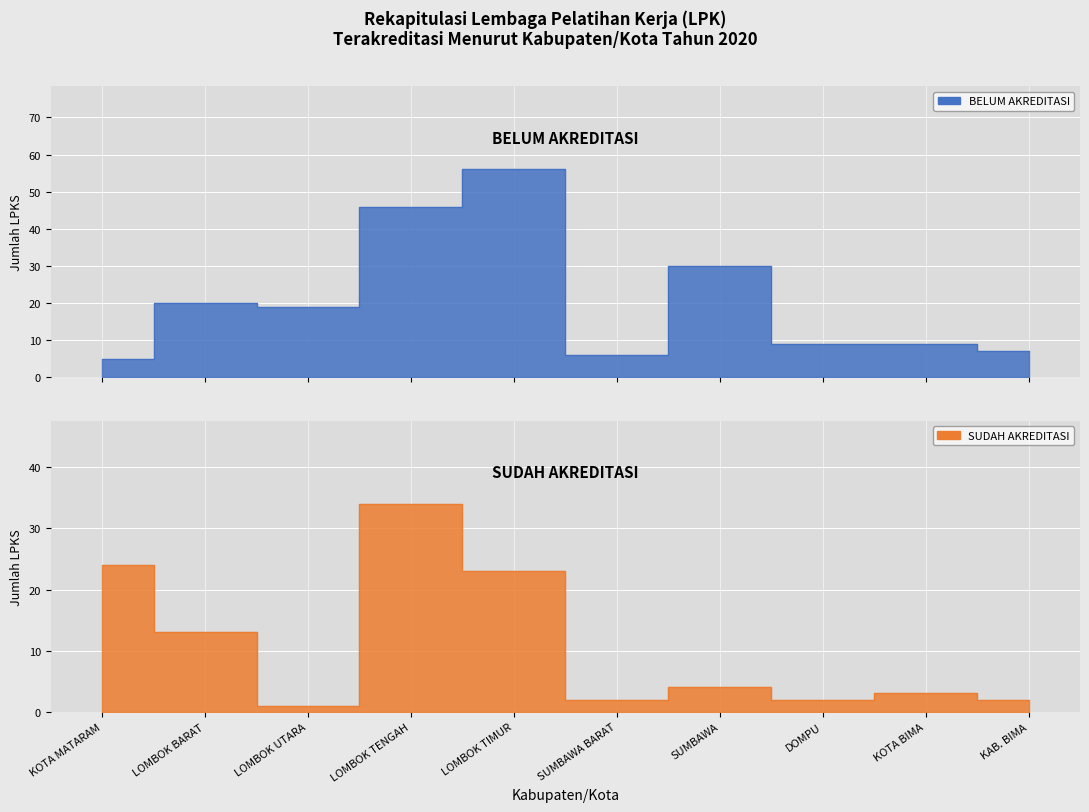

How many intersections are there between BELUM AKREDITASI and SUDAH AKREDITASI?

1